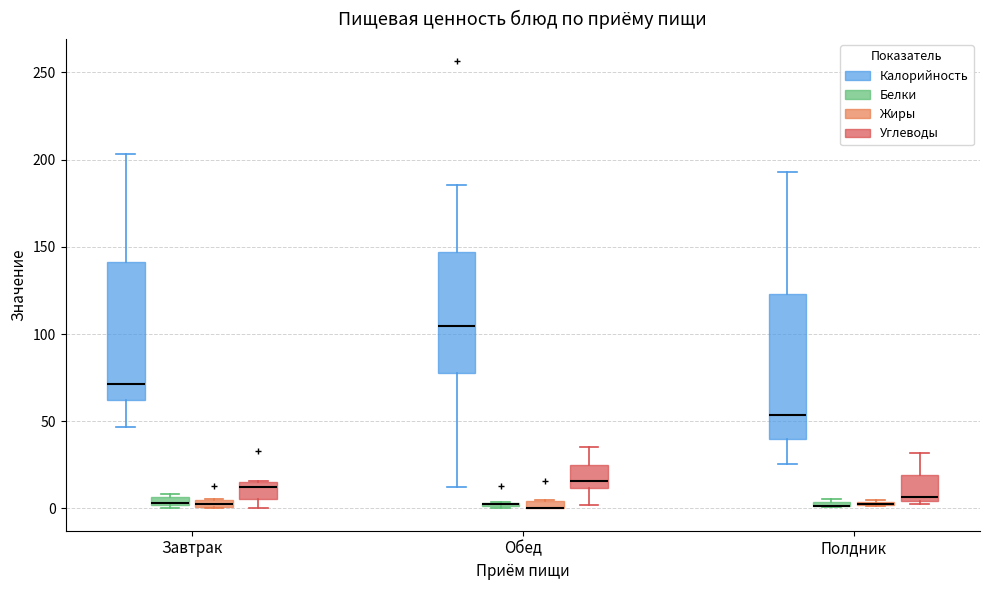

Where does the upper whisker of the box for Полдник (Калорийность) end on the y-axis? The values are not printed on the chart, so give them approximately, as read against the axis.

195